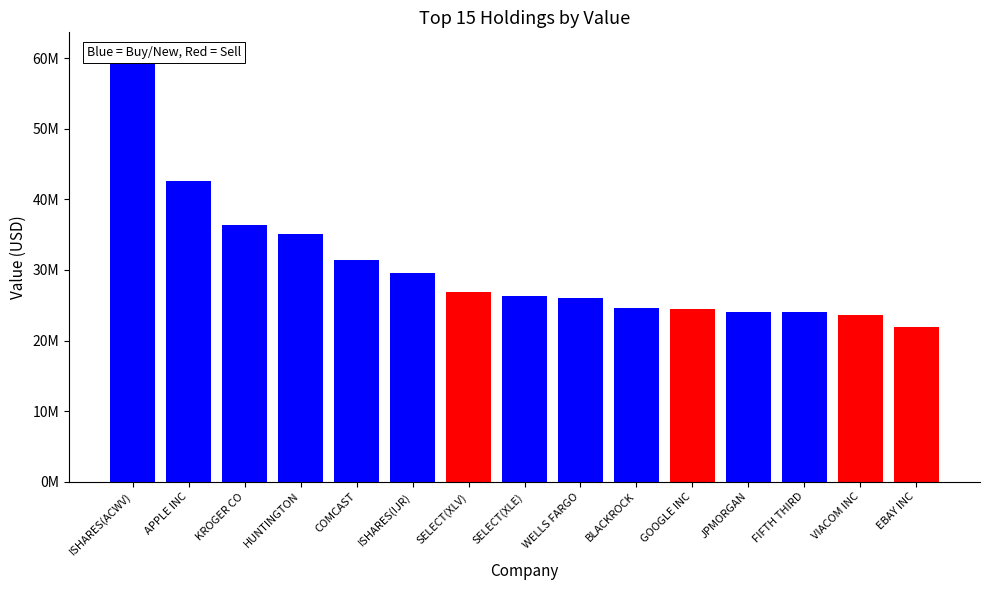

Which label corresponds to the largest value in the chart?

ISHARES(ACWV)